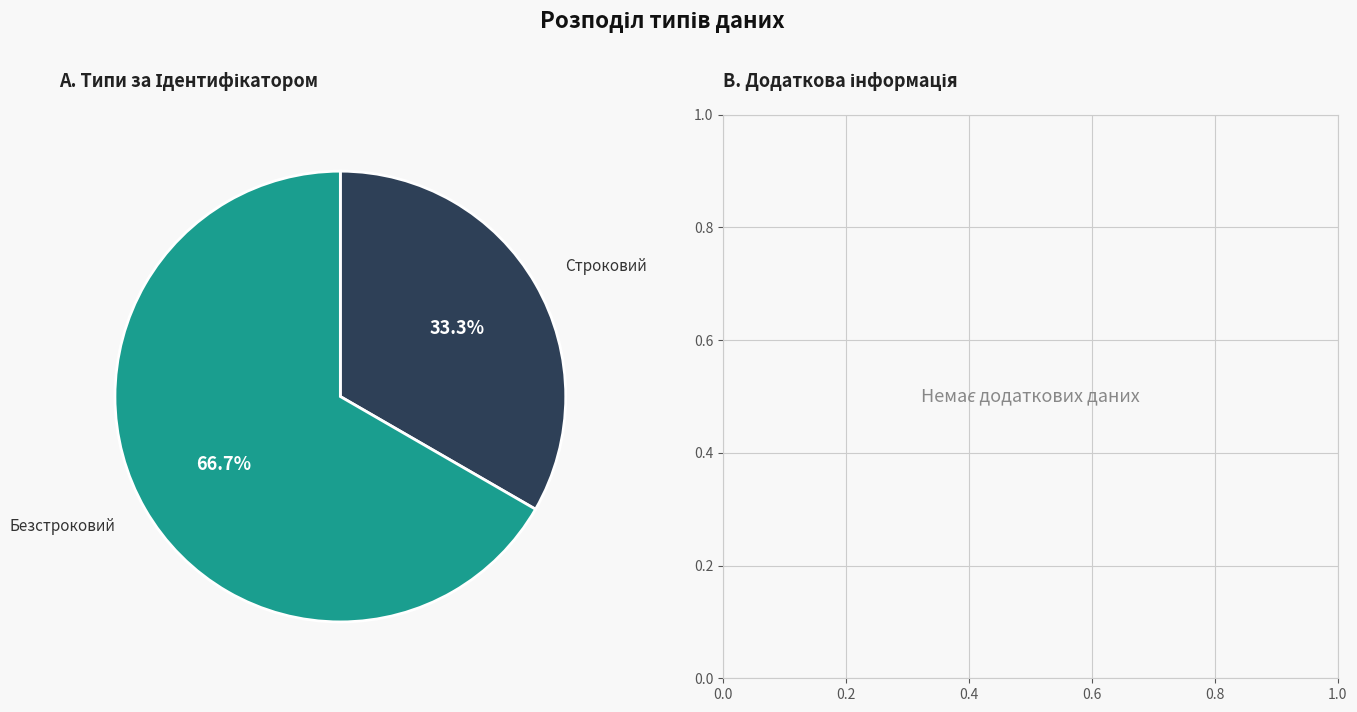

To the nearest percent, what is the difference between the Безстроковий and Строковий slice percentages?

33%